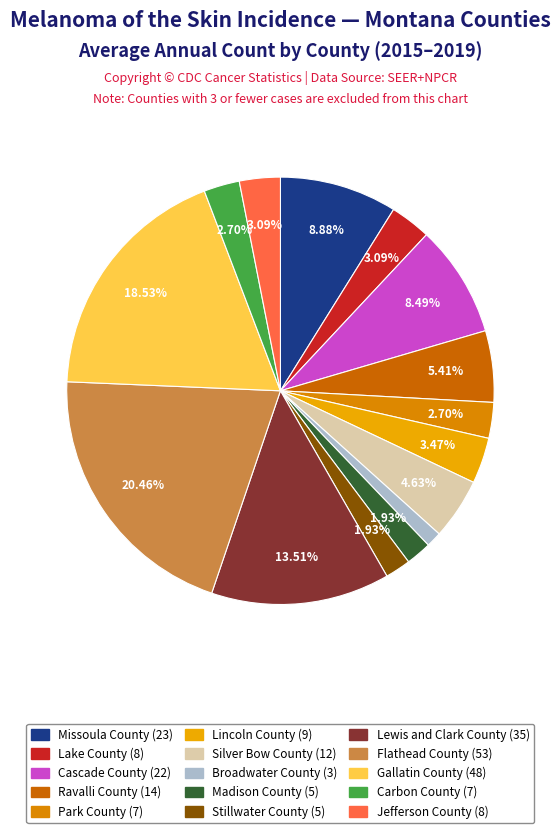

What is the largest slice in the pie chart?

Flathead County